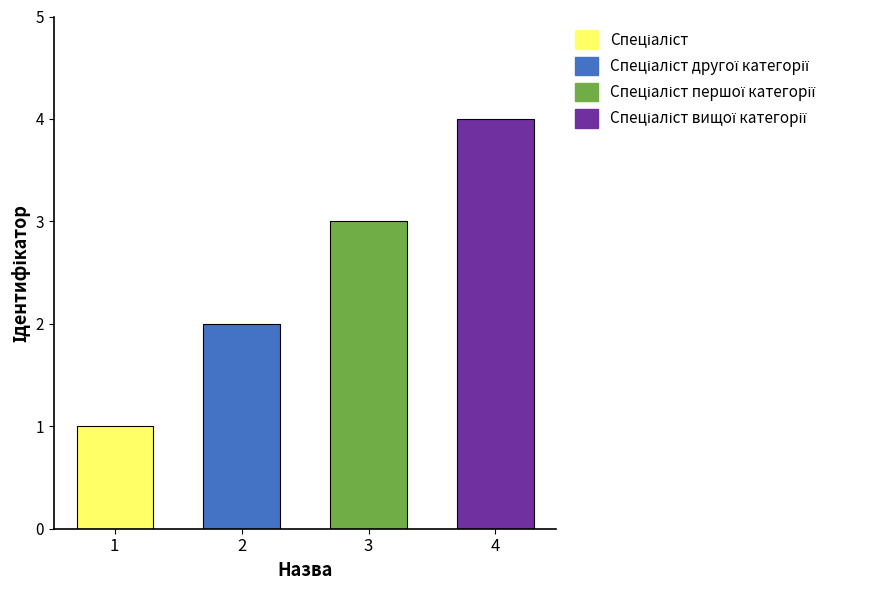

What is the minimum value shown in the chart?

1